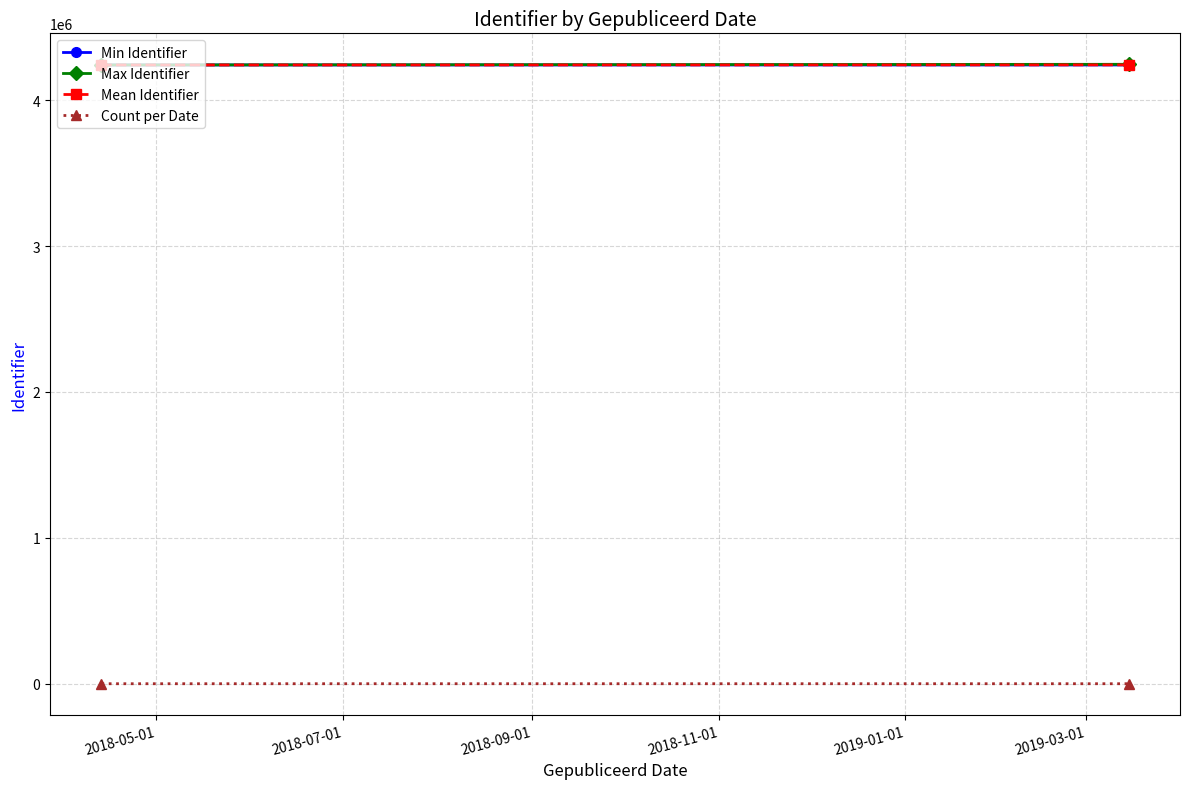

Is it true that Mean Identifier equals 868705.2 at 2018-07-01?

False